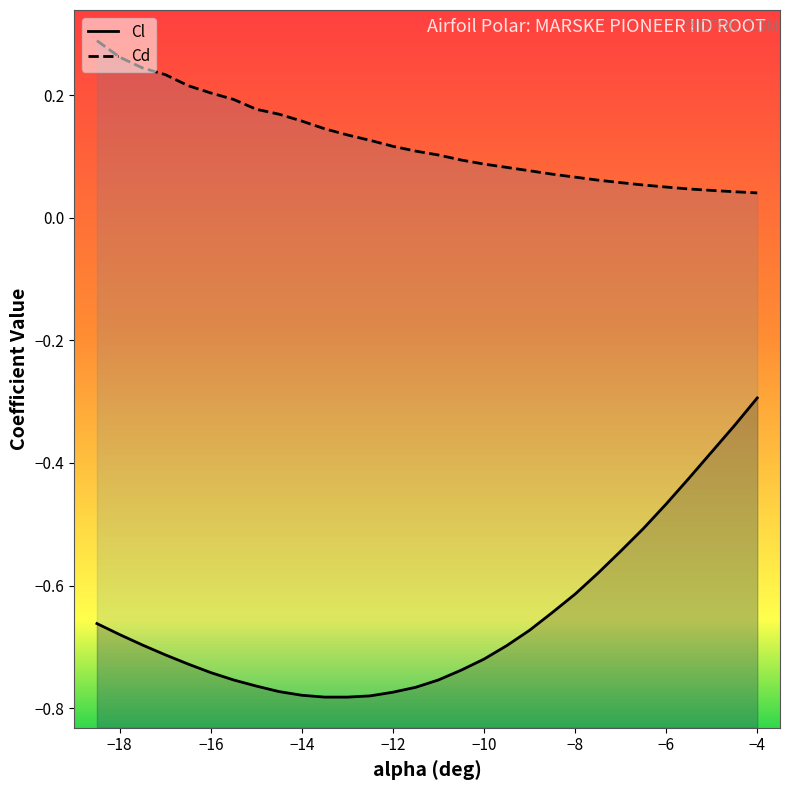

List the series in order of their peak value, highest first.

Cd, Cl